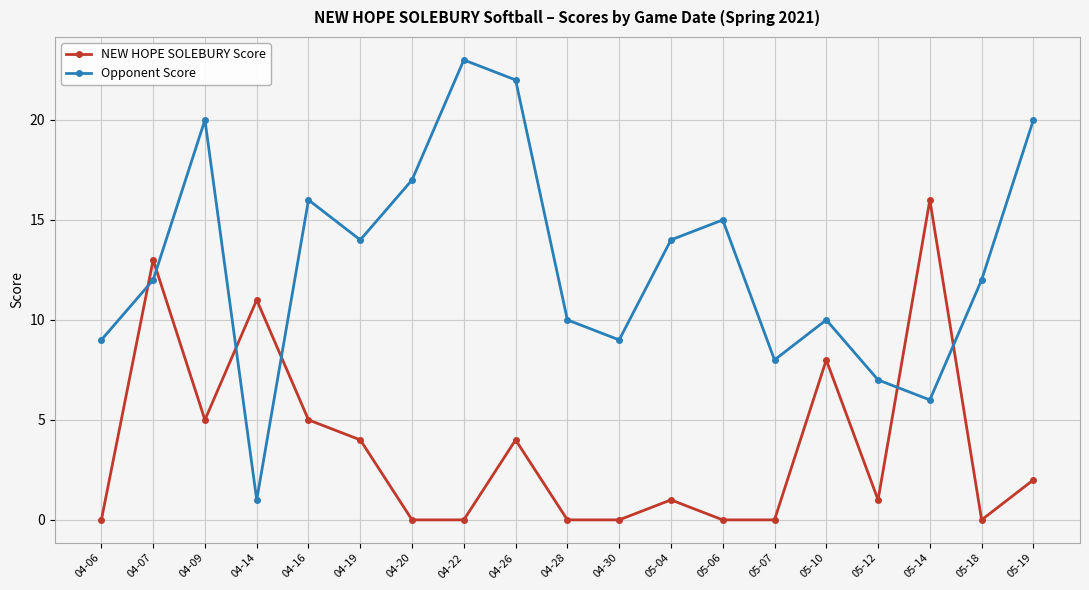

What position from the right is 04-14?

16